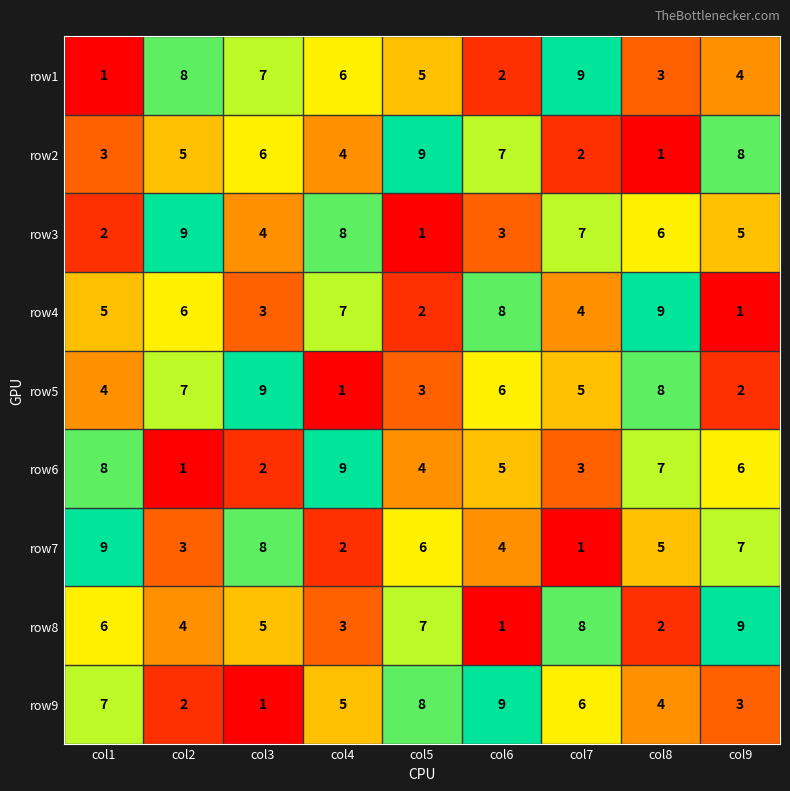

What value does the row8 series have at col5?

7